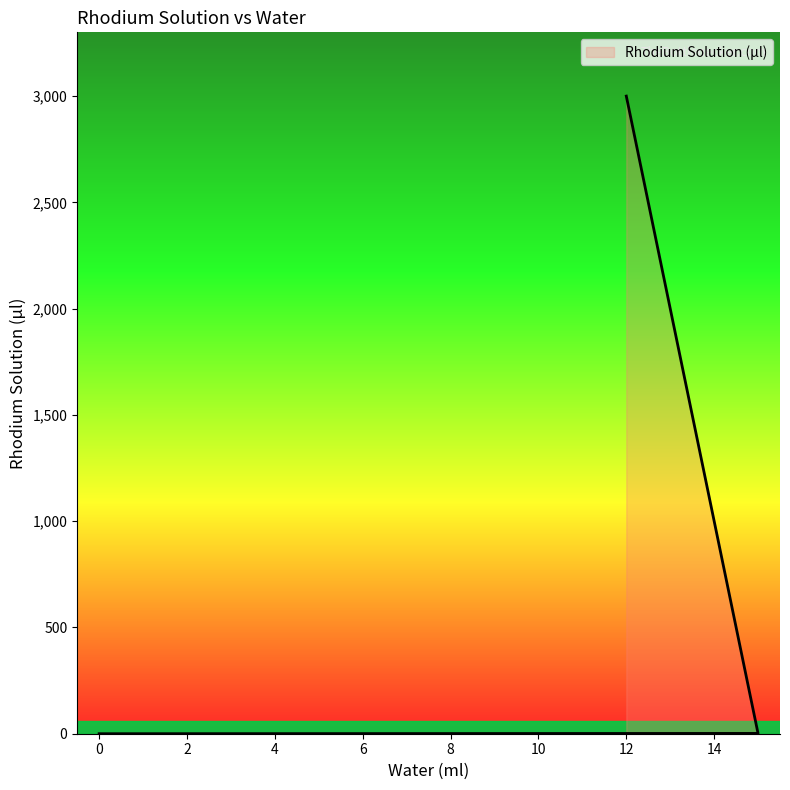

Does the chart display data point markers on the line(s)?

No